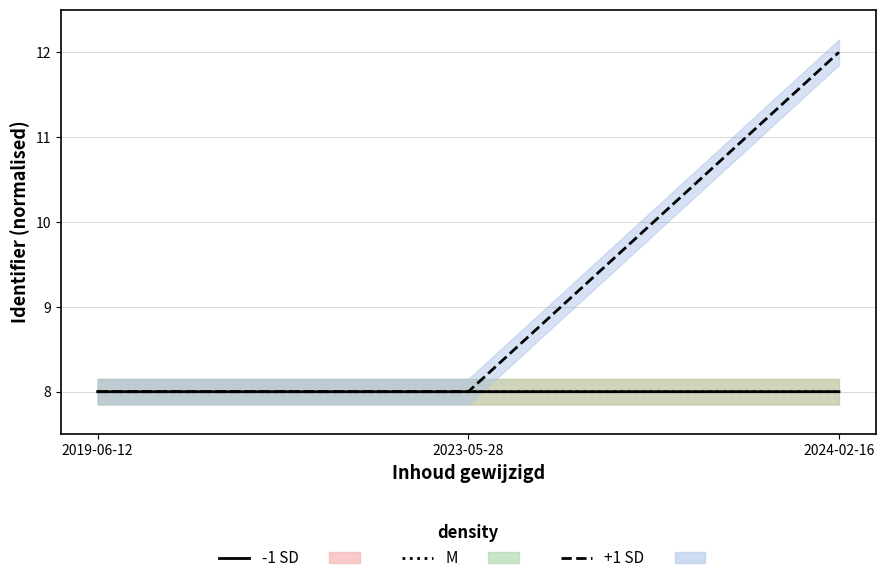

What are all the series names shown in the legend?

-1 SD, M, +1 SD